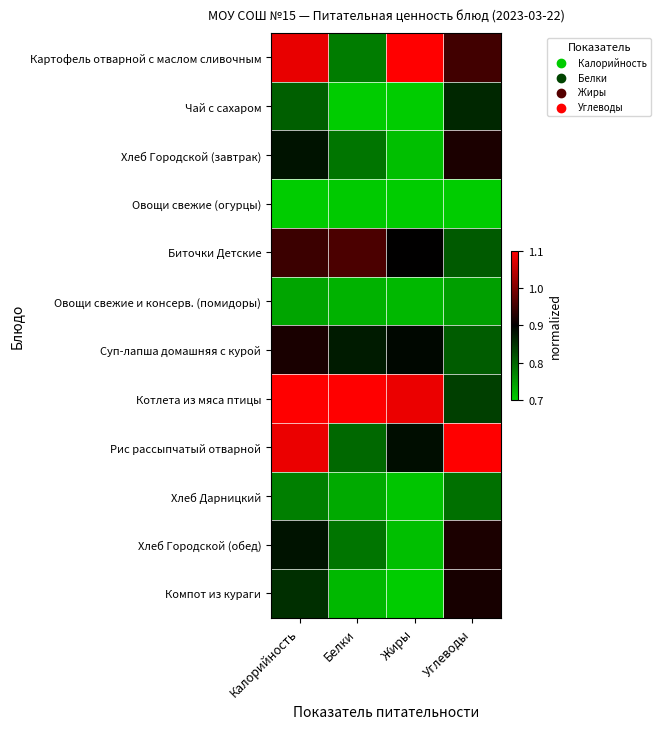

How many data points does each series have?

4